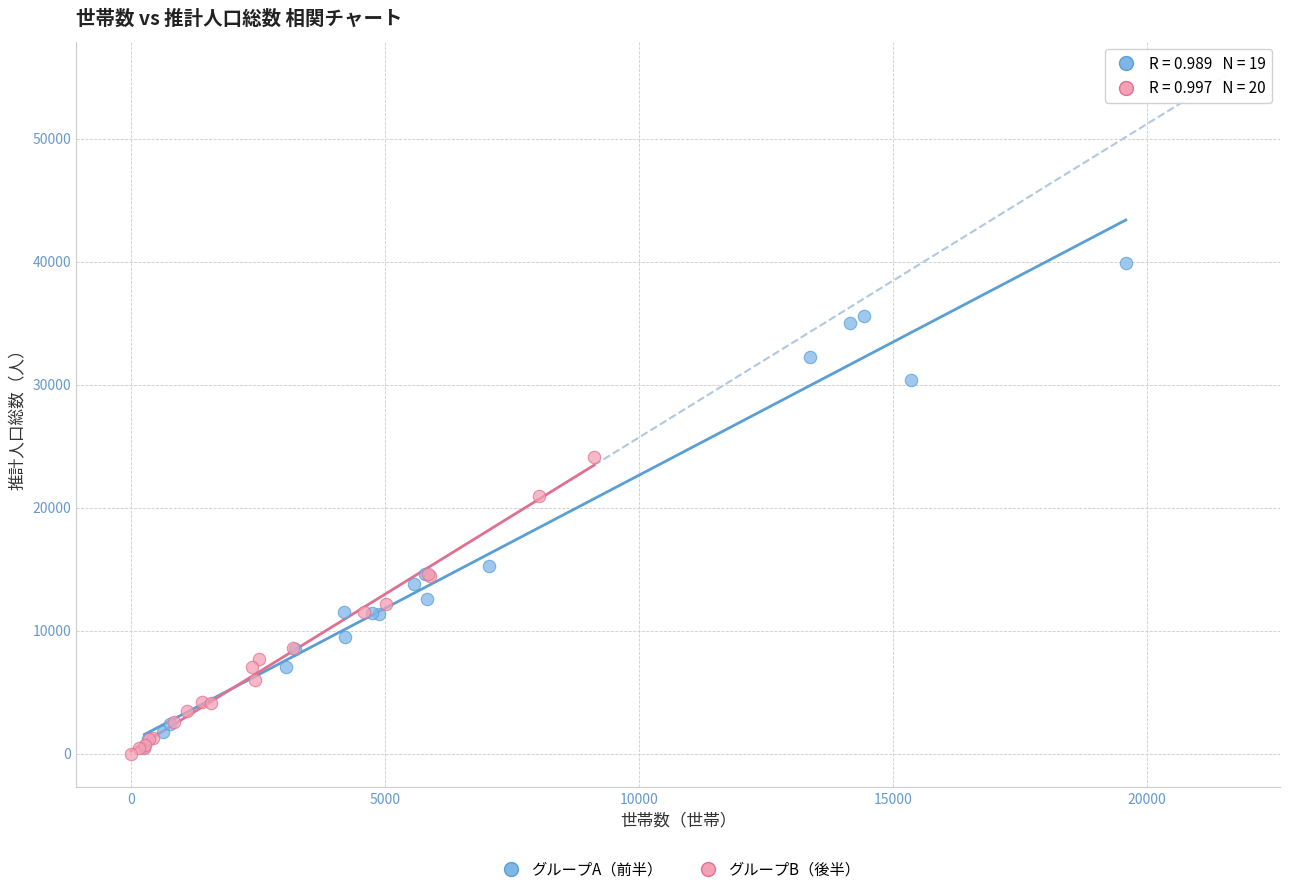

Which series reaches the minimum Y coordinate?

グループB（後半）